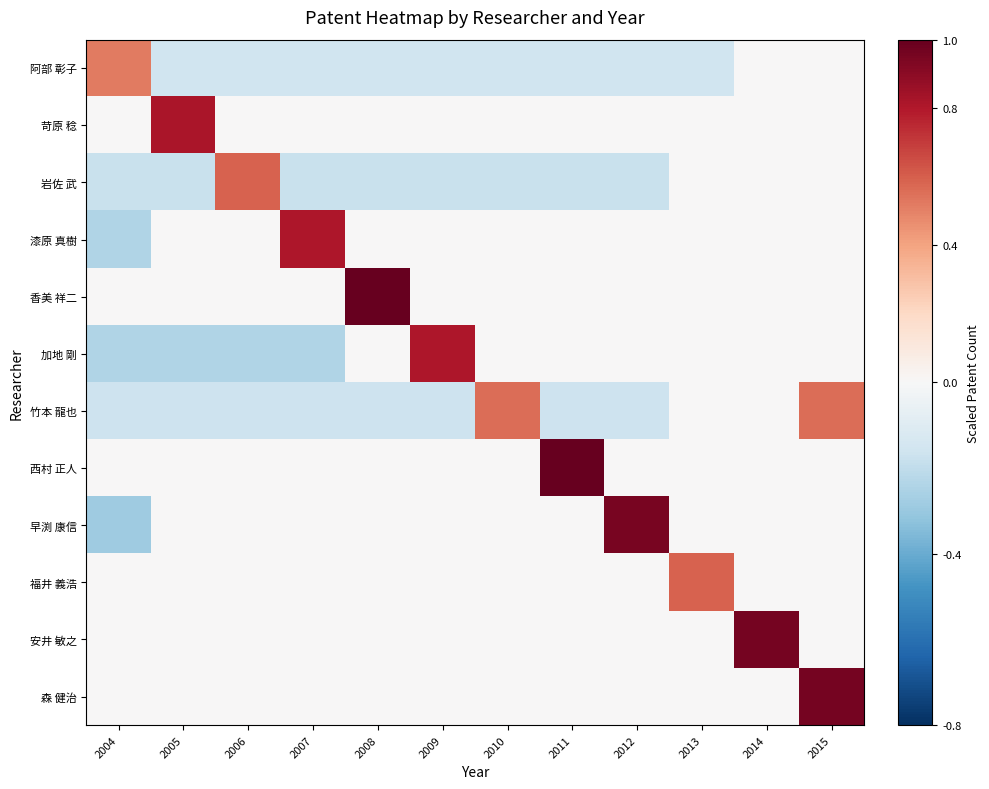

Count the number of categories in the chart.

12